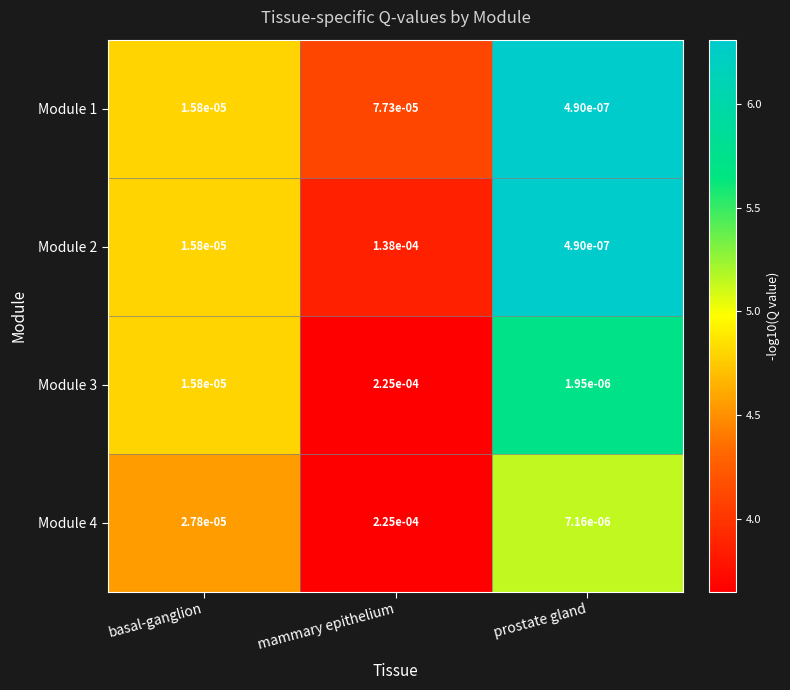

Is the value of Module 3 at prostate gland greater than the value of Module 4 at mammary epithelium?

No